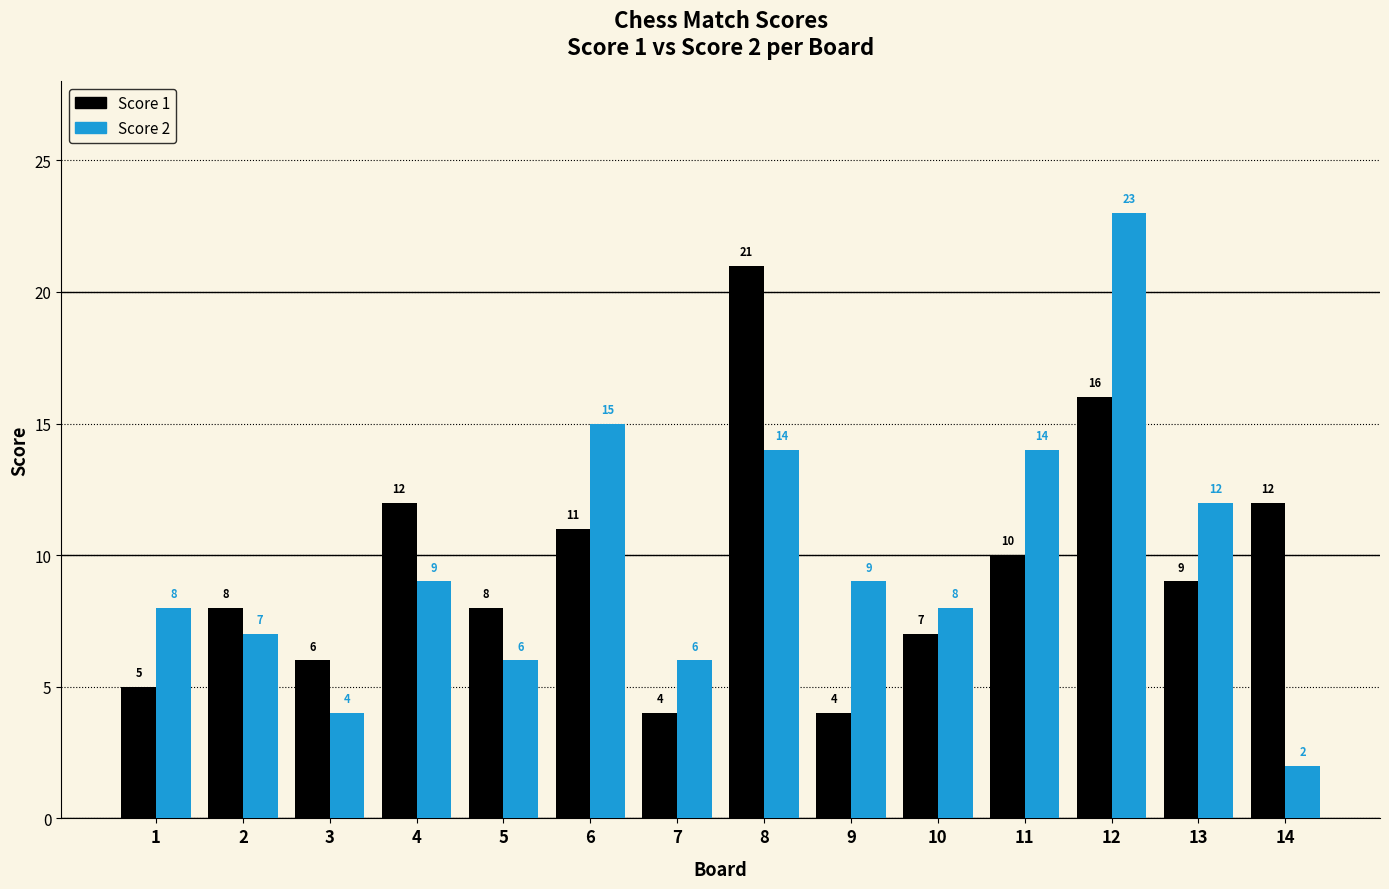

Which series has the widest spread of values?

Score 2